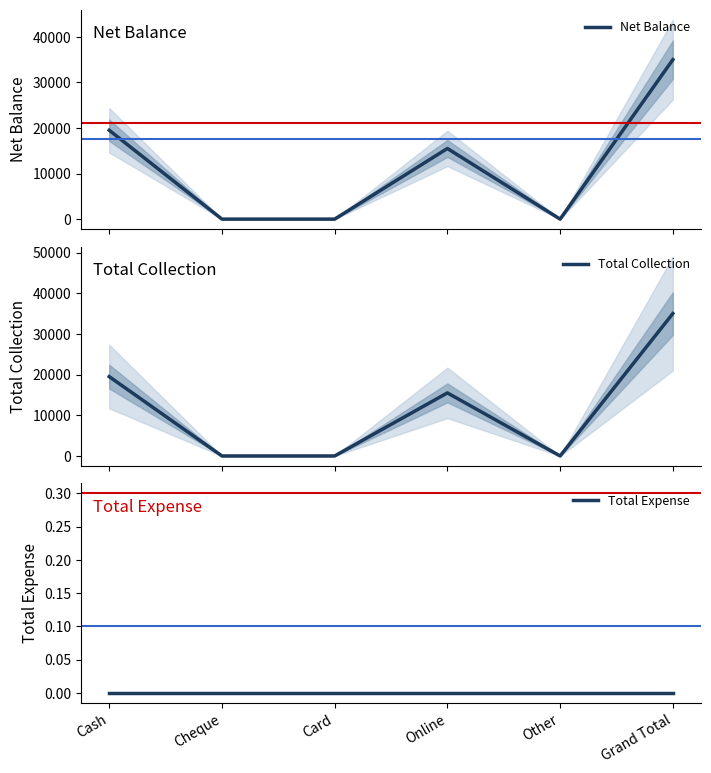

At which label does Net Balance first exceed 15500?

Cash